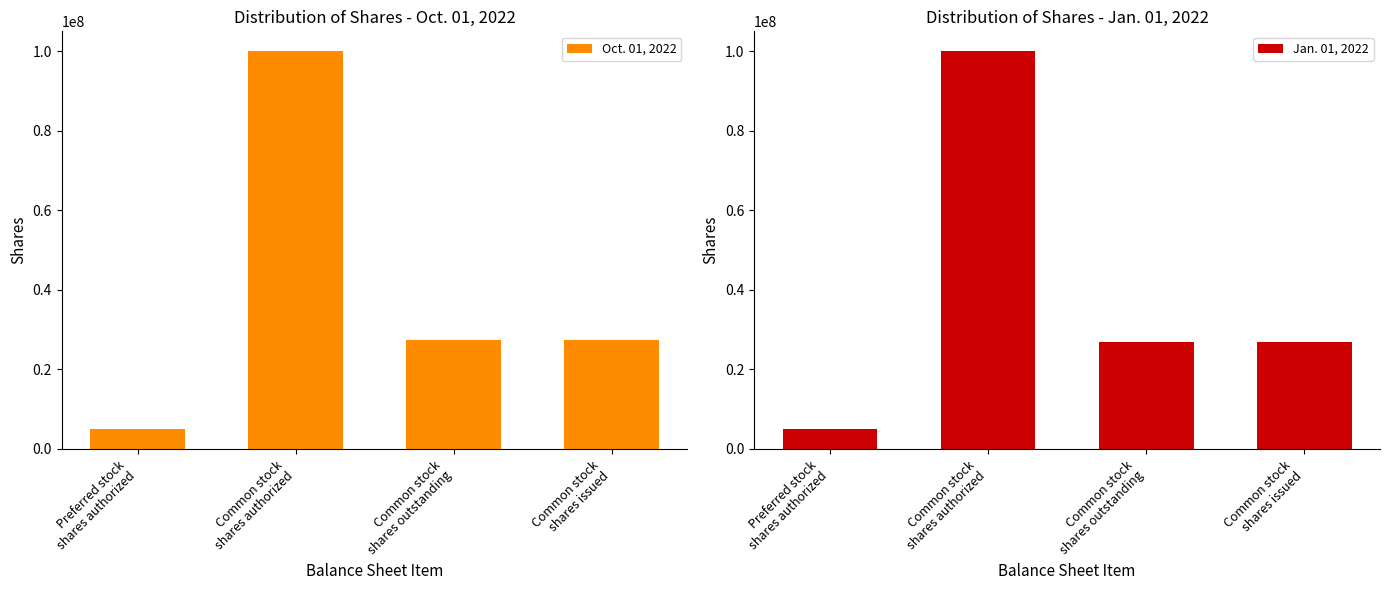

What is the total value across all series at Common stock
shares issued?

54355000